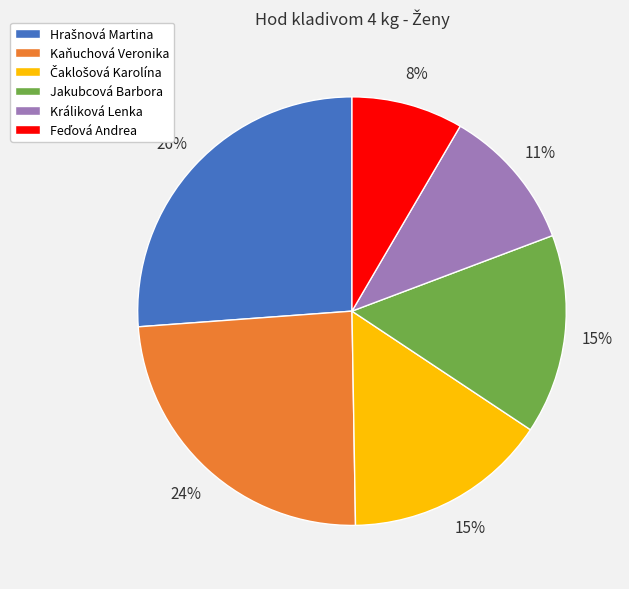

To the nearest percent, what is the difference between the largest and smallest slice percentages?

18%